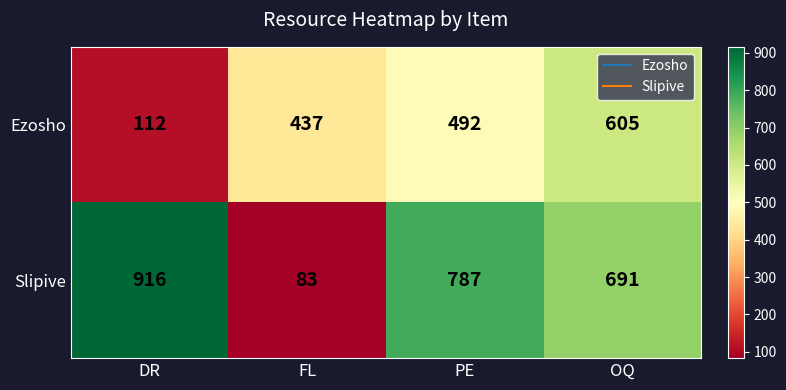

Reading left to right, list all the values displayed in this chart.

Ezosho: 112	437	492	605
Slipive: 916	83	787	691